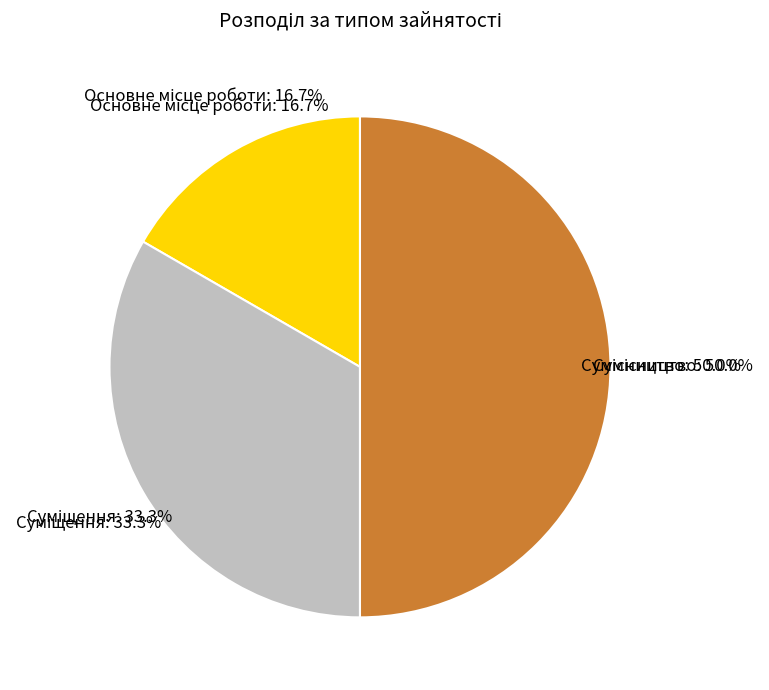

Which has a higher value, Сумісництво or Основне місце роботи?

Сумісництво